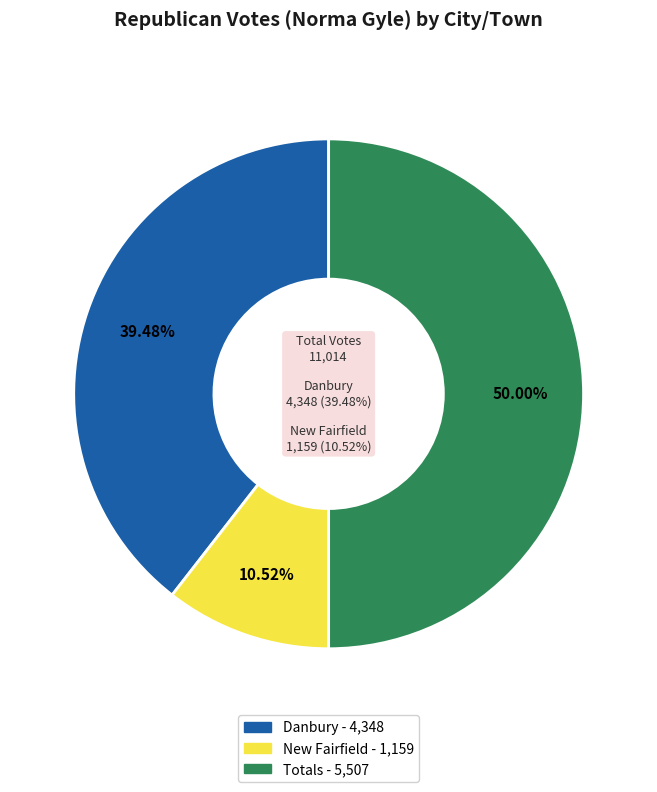

Combined, do New Fairfield and Danbury account for over 50%?

No